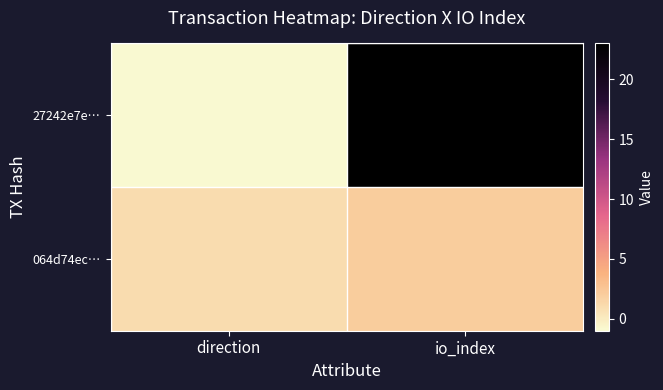

Reading left to right, extract all data points from this chart.

27242e7e…: direction=-1	io_index=23
064d74ec…: direction=1	io_index=2